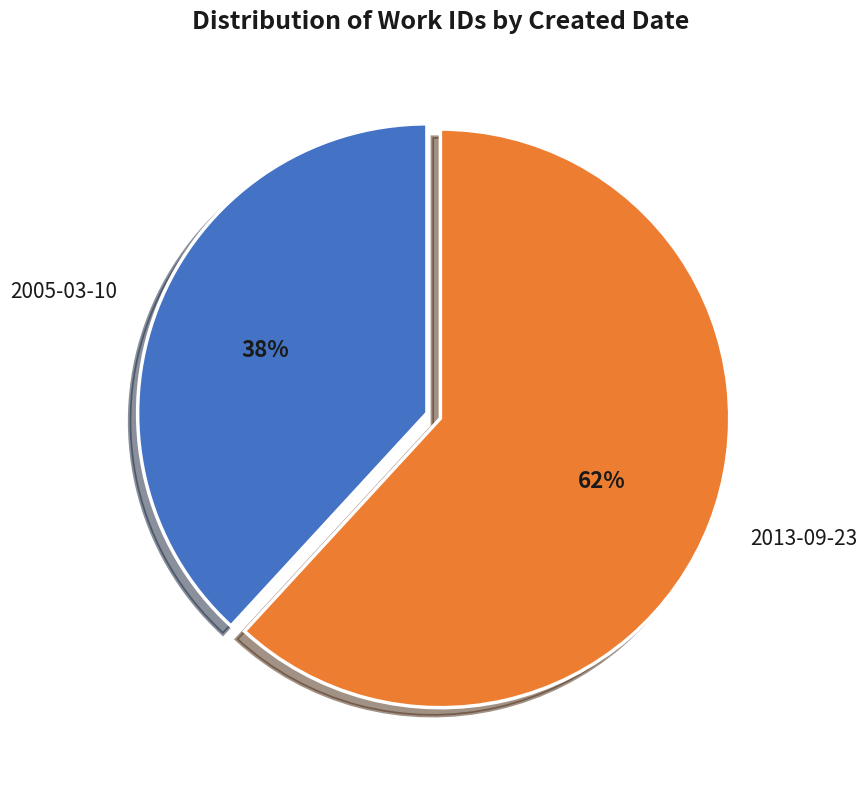

True or false: 2013-09-23 accounts for 76% of the total.

False